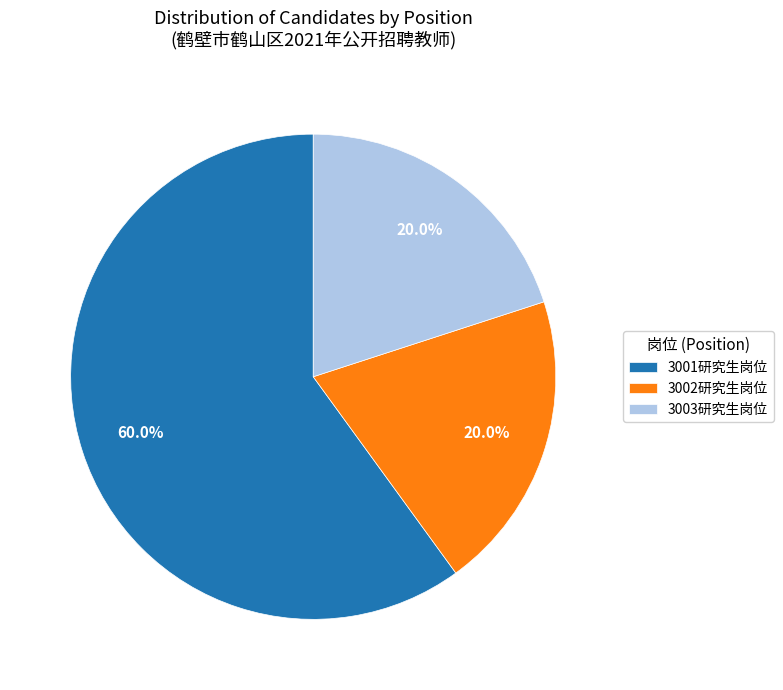

Which has a higher value, 3001研究生岗位 or 3003研究生岗位?

3001研究生岗位